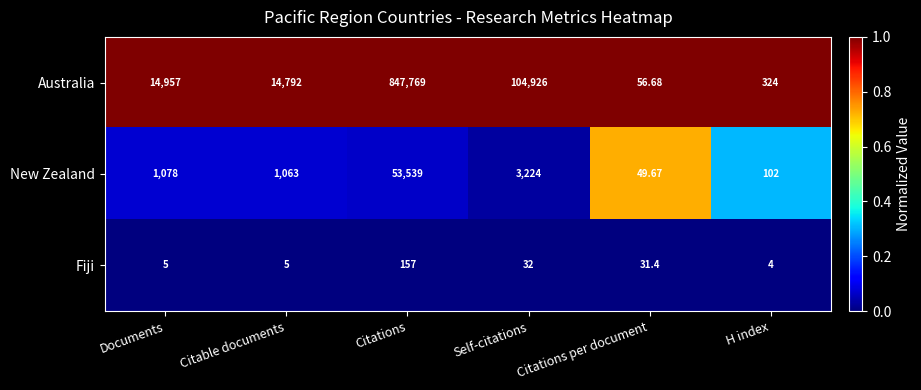

Which series has the largest total across all categories?

Australia